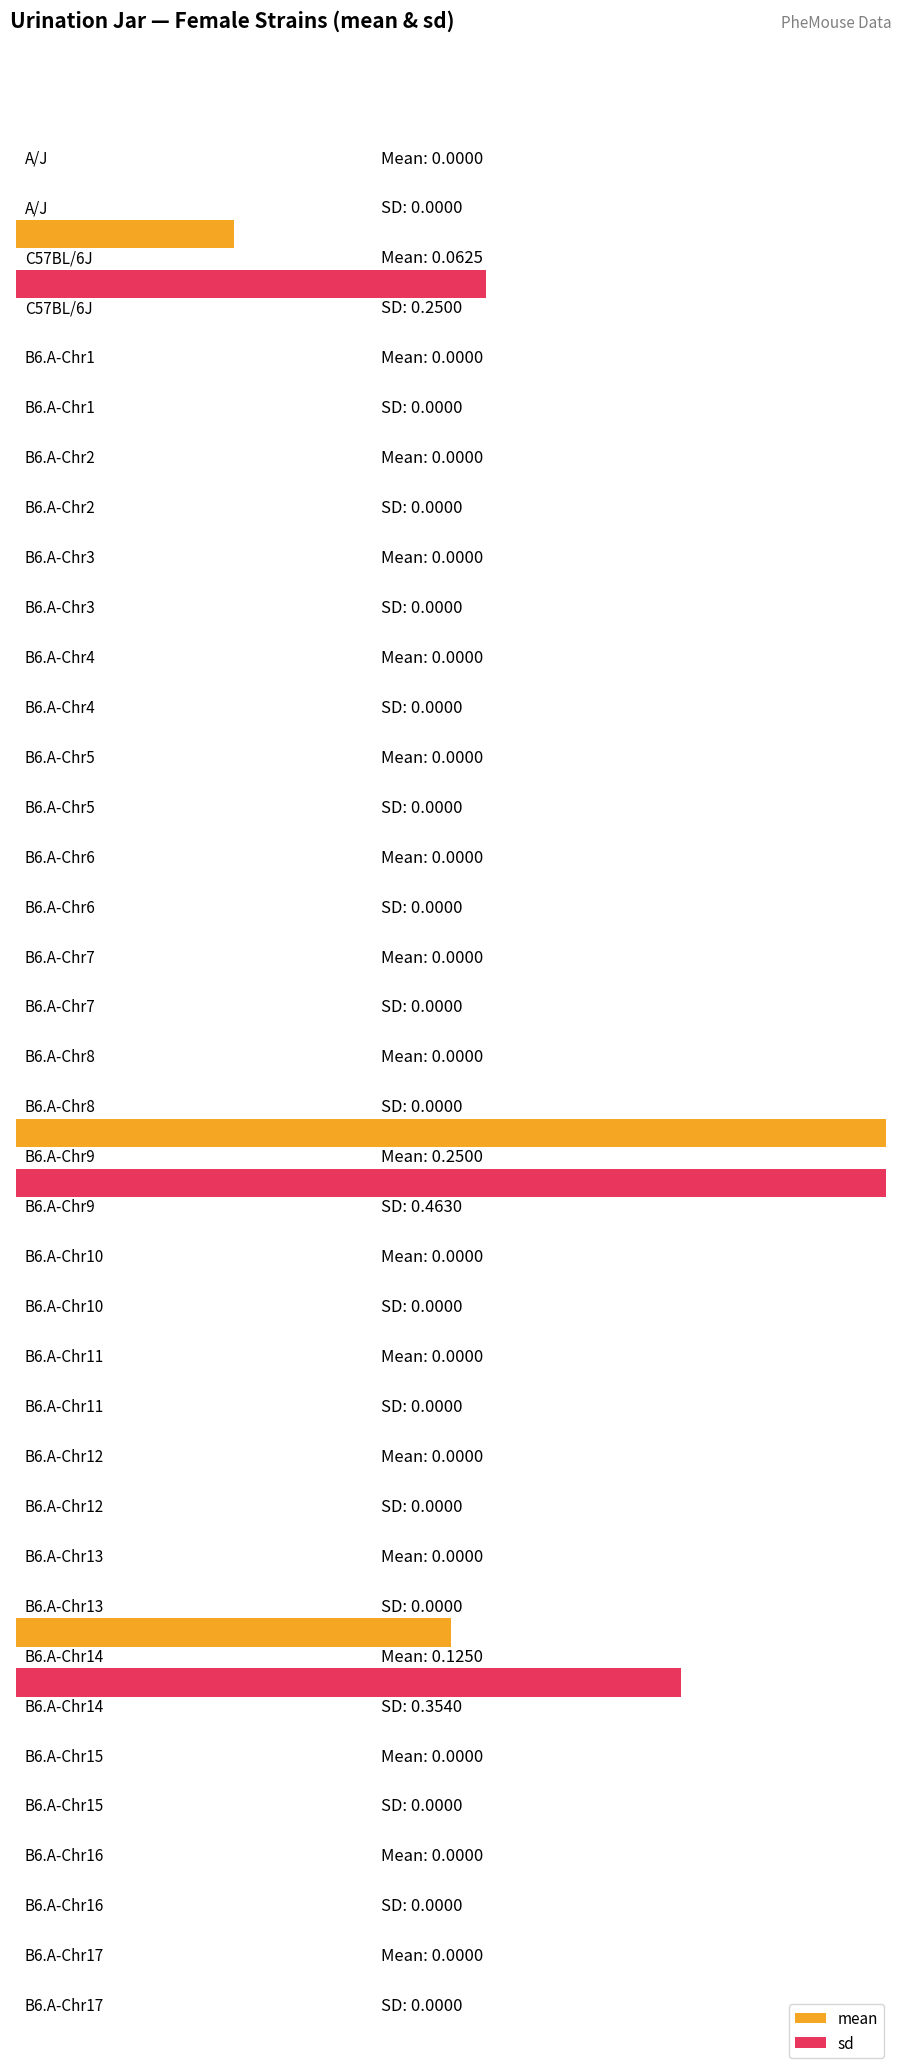

At which category does the chart reach its minimum across all series?

A/J